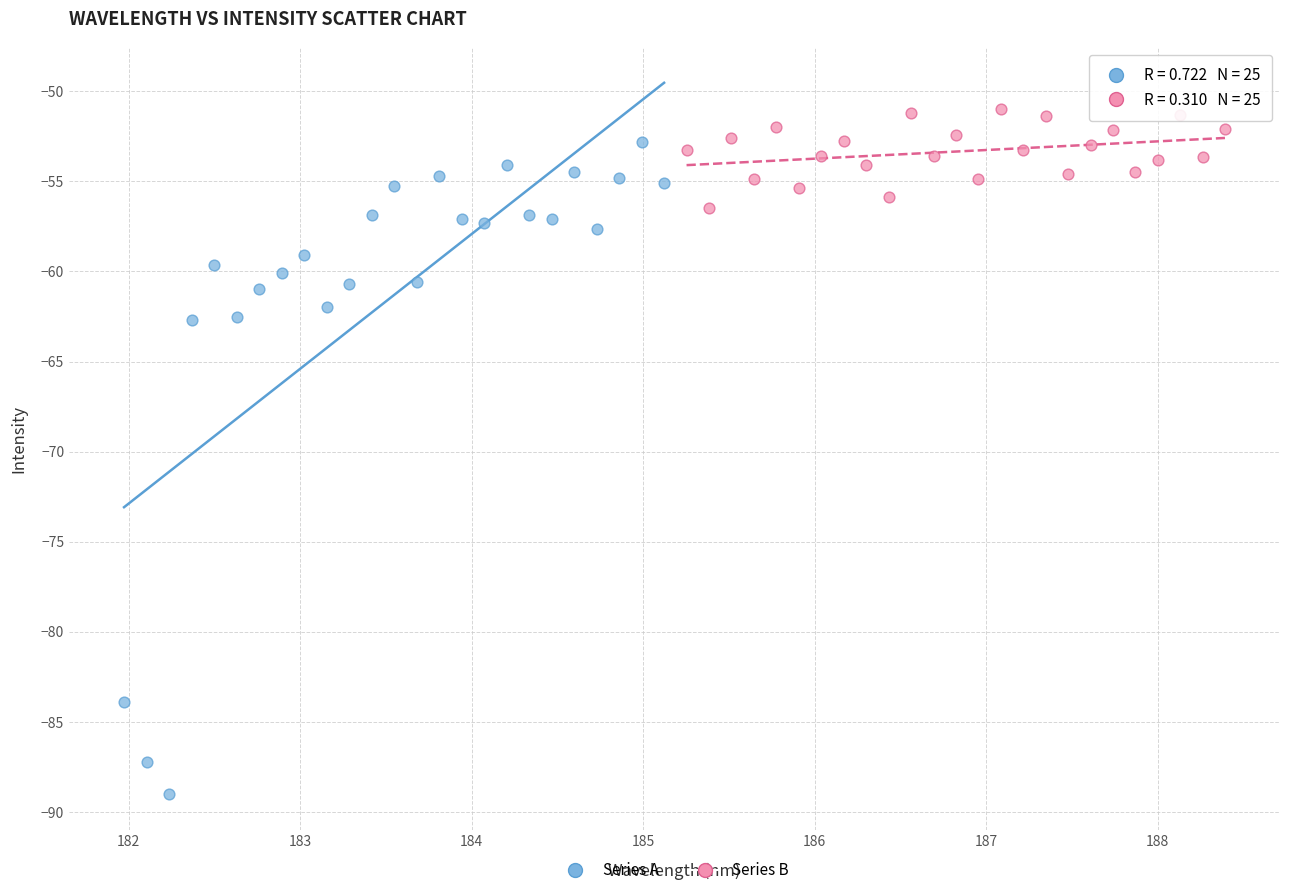

Which series has the widest spread of Y values?

Series A